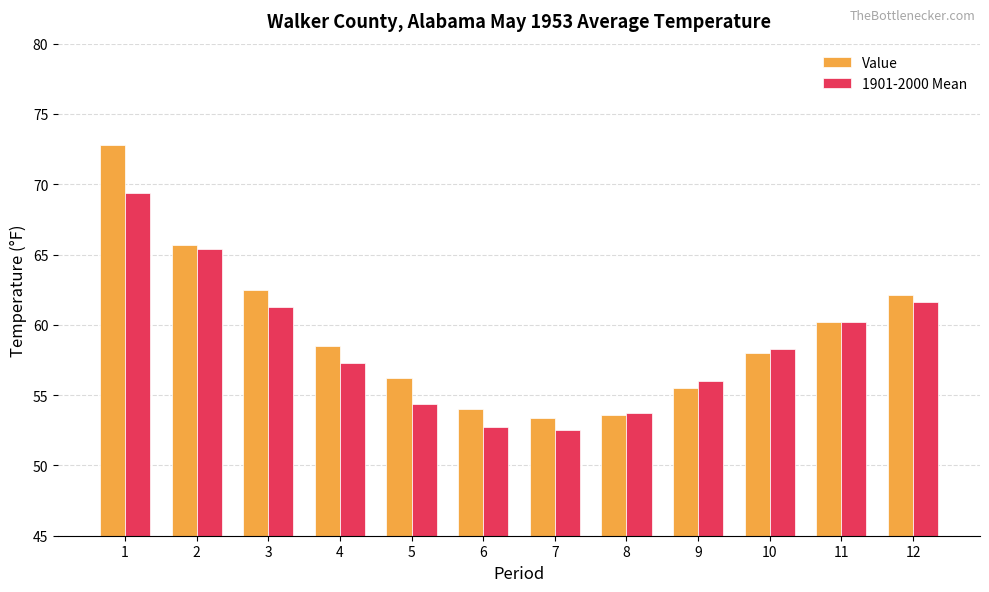

How many data points does each series have?

12